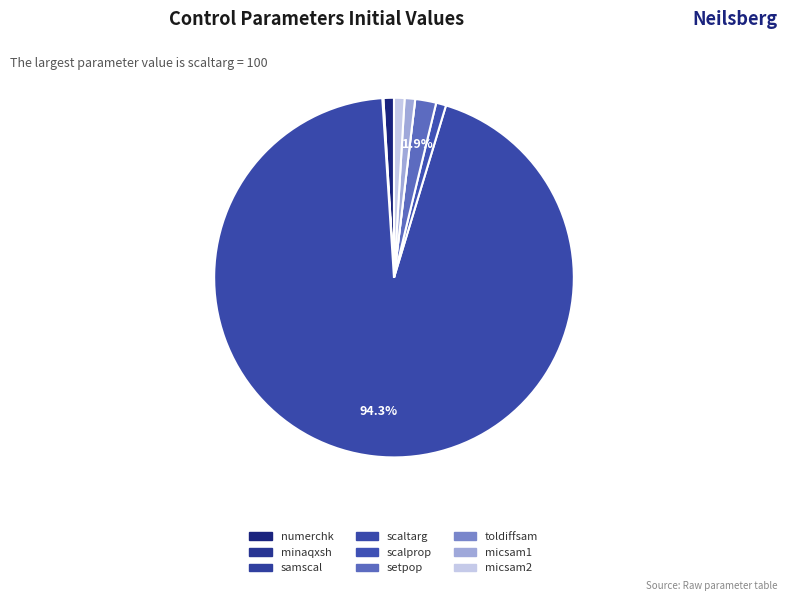

To the nearest percent, what is the difference between the minaqxsh and setpop slice percentages?

2%